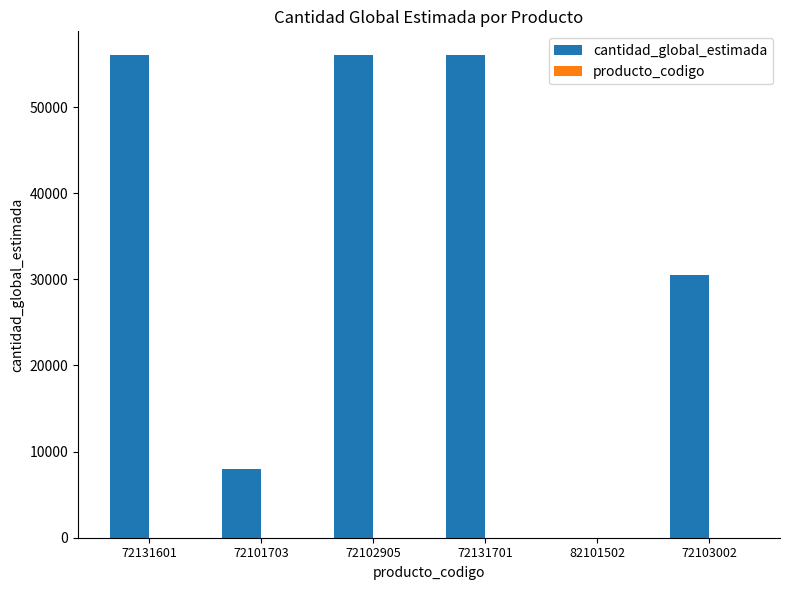

True or false: cantidad_global_estimada has a value of 8000 at 72101703.

True